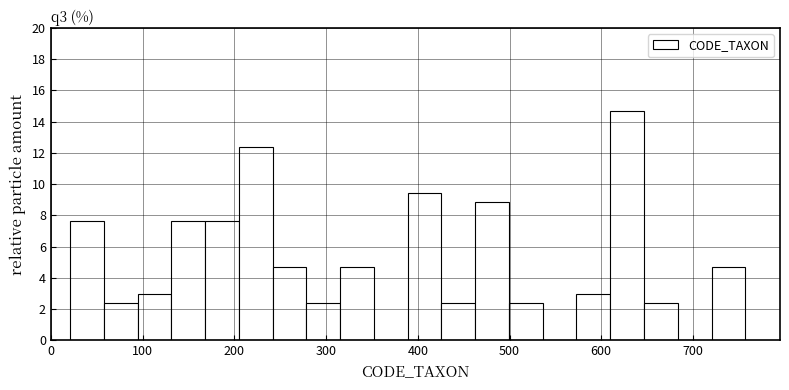

Read against the x-axis, roughly where is the centre of the tallest bar?

630